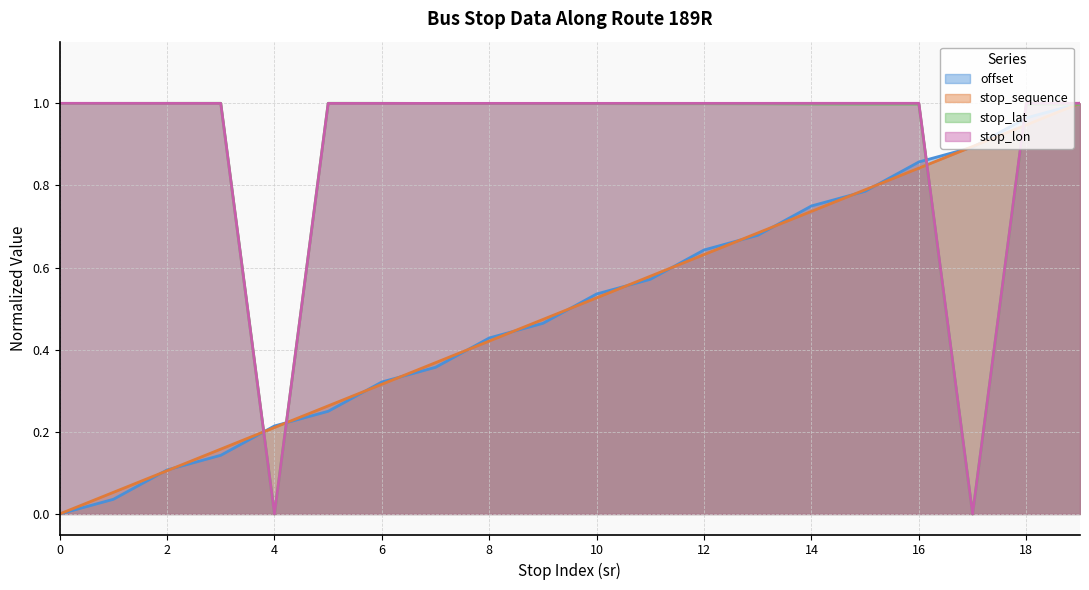

At how many categories does at least one series exceed 0?

20